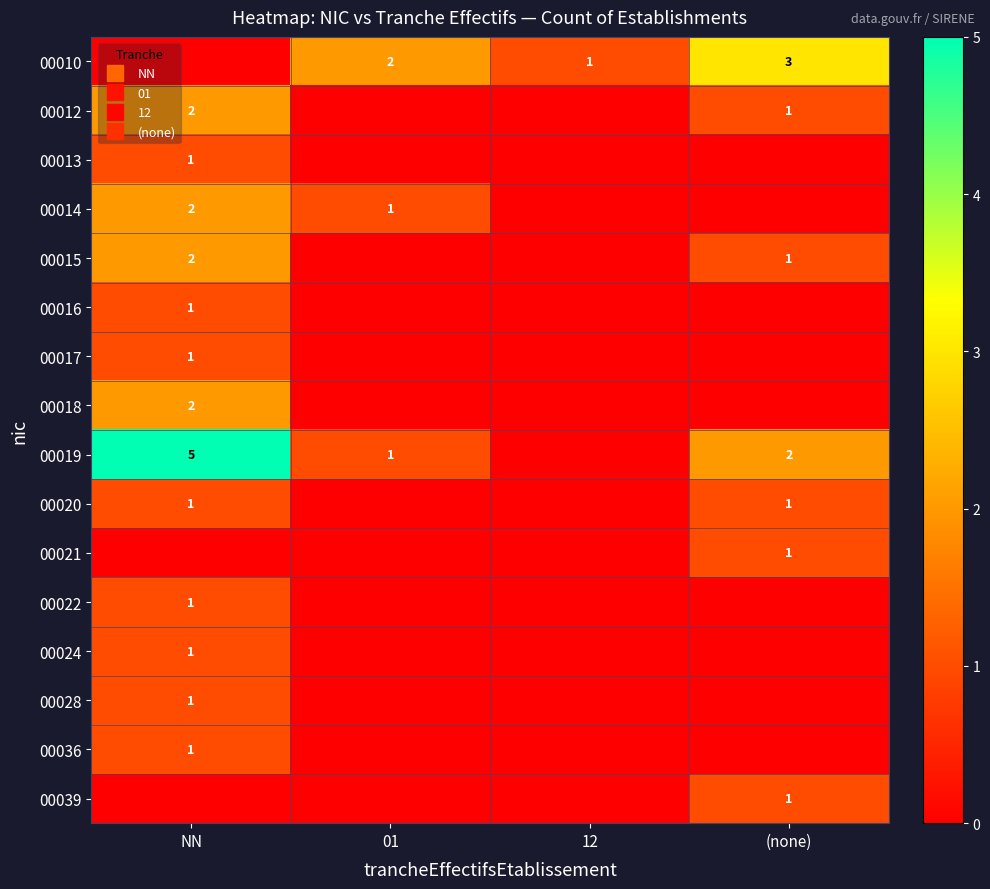

Is the value of 00021 at 01 greater than the value of 00012 at 12?

No